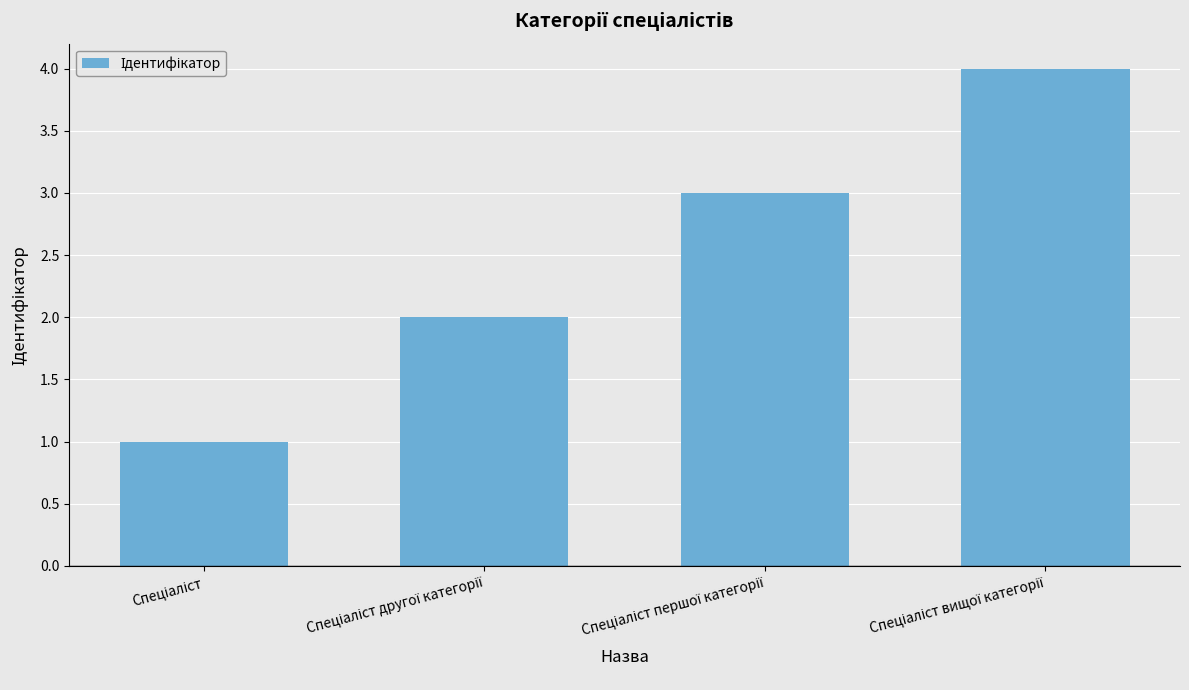

What is the greatest value displayed?

4